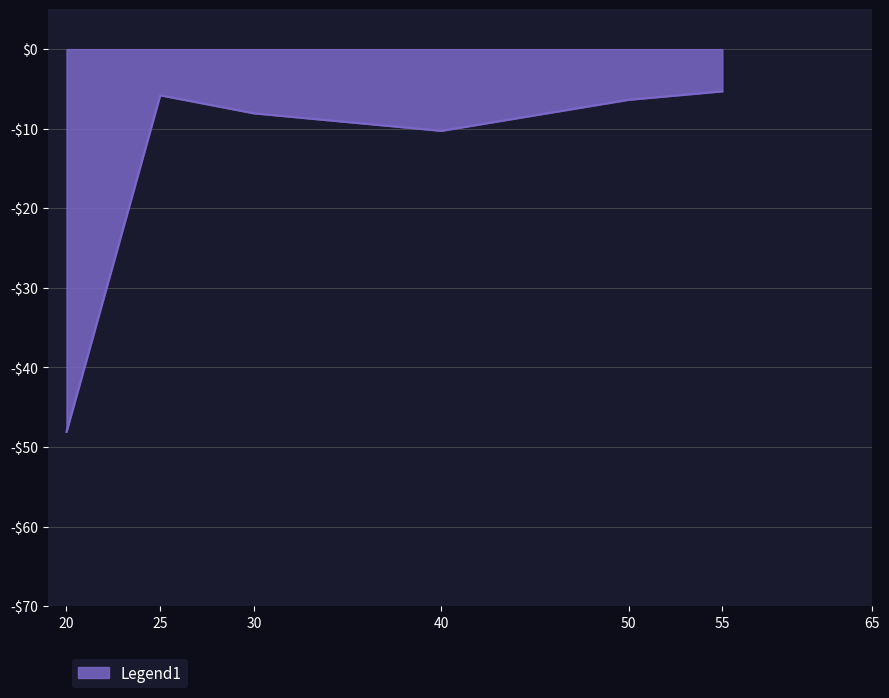

What is the difference between the maximum and second lowest values?

5.0